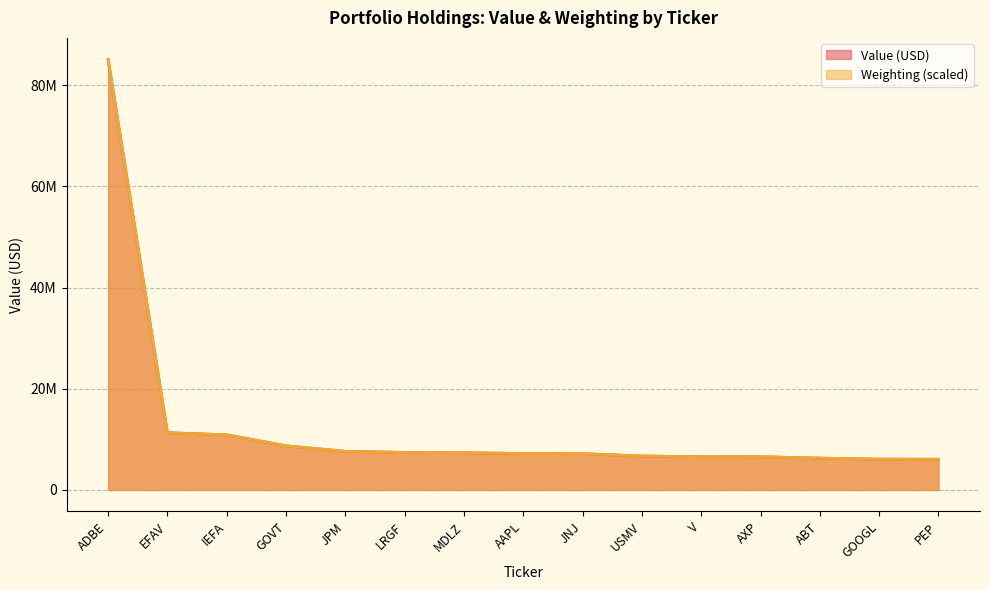

Is it true that Weighting equals 7417585.7 at LRGF?

True